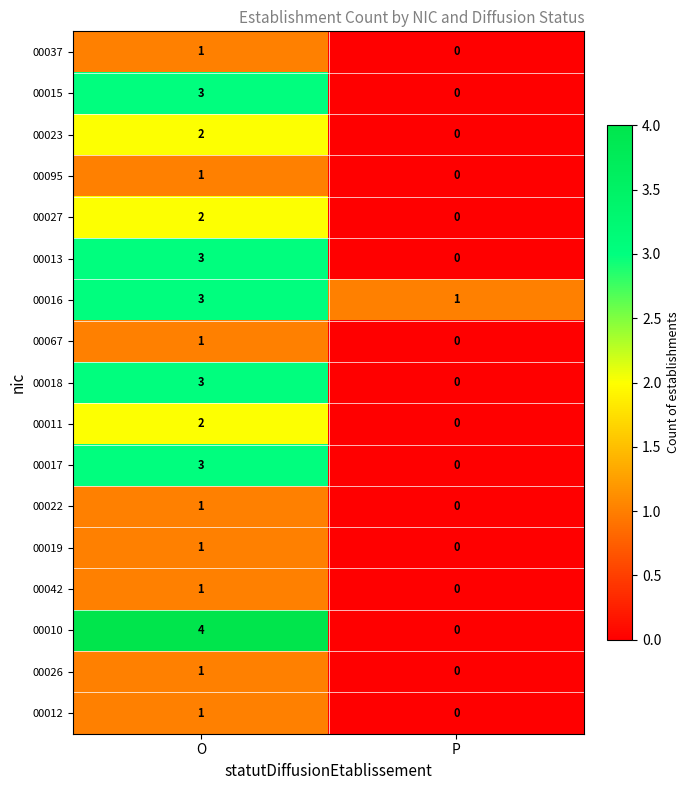

What is the maximum value shown in the chart?

4